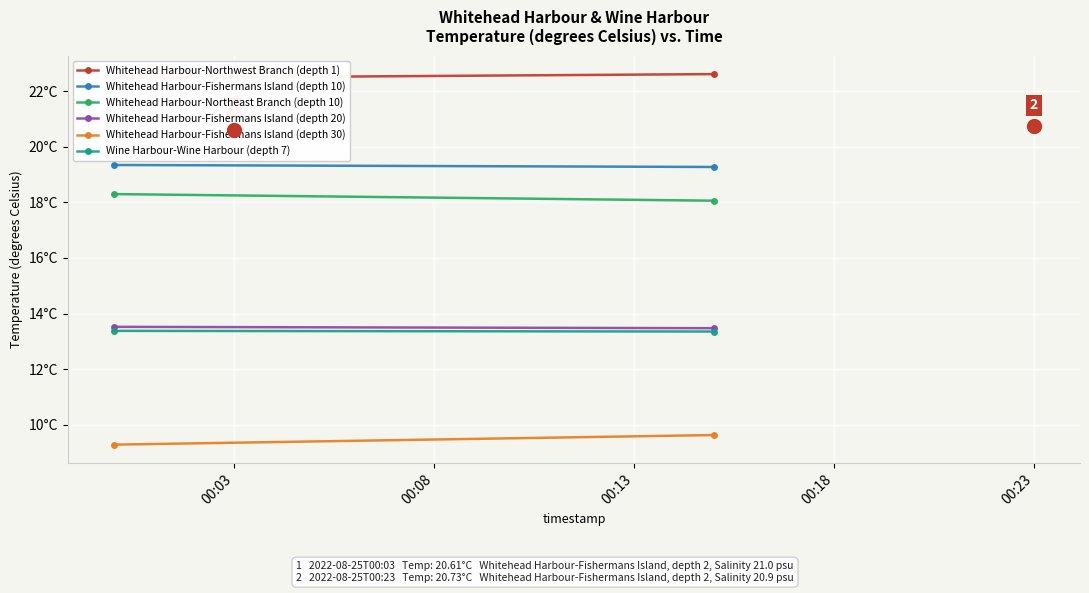

At 00:03, list the series in order from largest to smallest.

Whitehead Harbour-Northwest Branch (depth 1), Whitehead Harbour-Fishermans Island (depth 10), Whitehead Harbour-Northeast Branch (depth 10), Whitehead Harbour-Fishermans Island (depth 20), Wine Harbour-Wine Harbour (depth 7), Whitehead Harbour-Fishermans Island (depth 30)